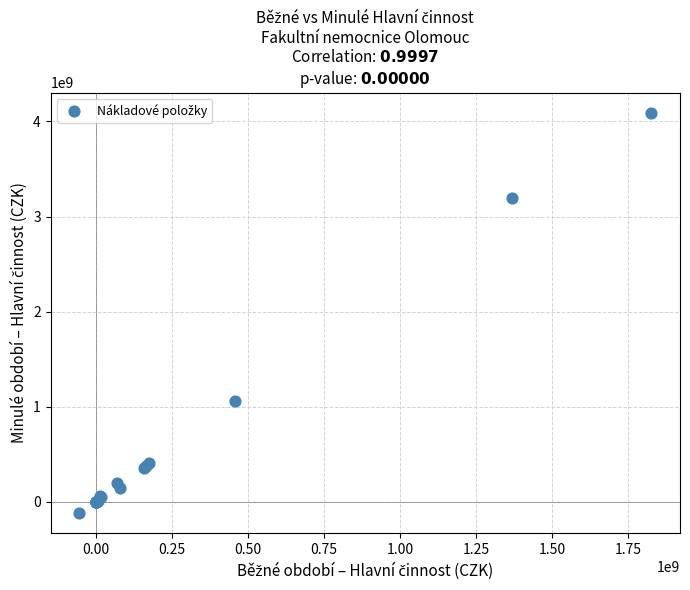

What Y value in the scatter plot is closest to 1987251552?

1062686976.3